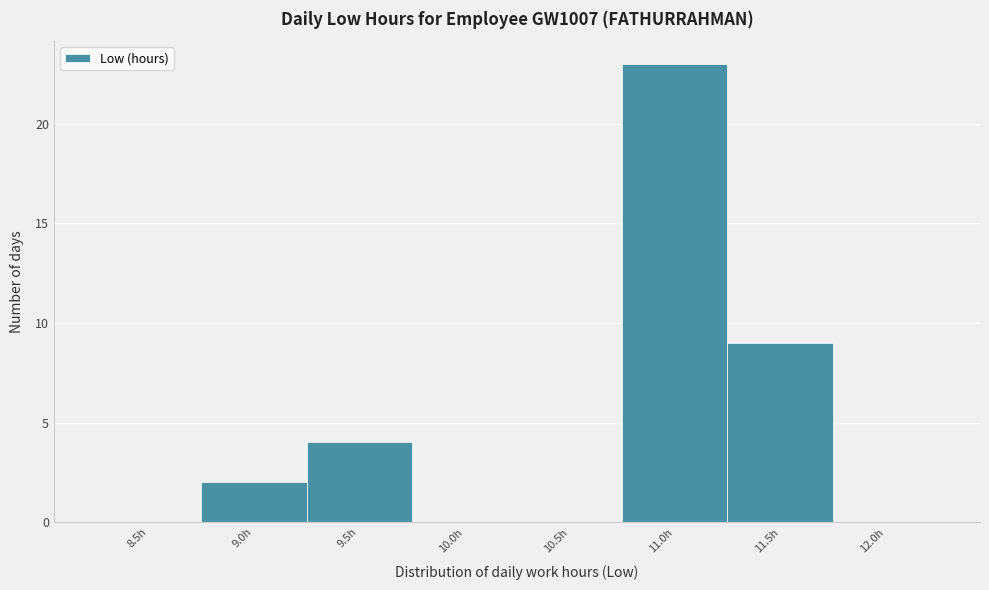

Reading left to right, list all the values displayed in this chart.

8.5h=0	9.0h=2	9.5h=4	10.0h=0	10.5h=0	11.0h=23	11.5h=9	12.0h=0